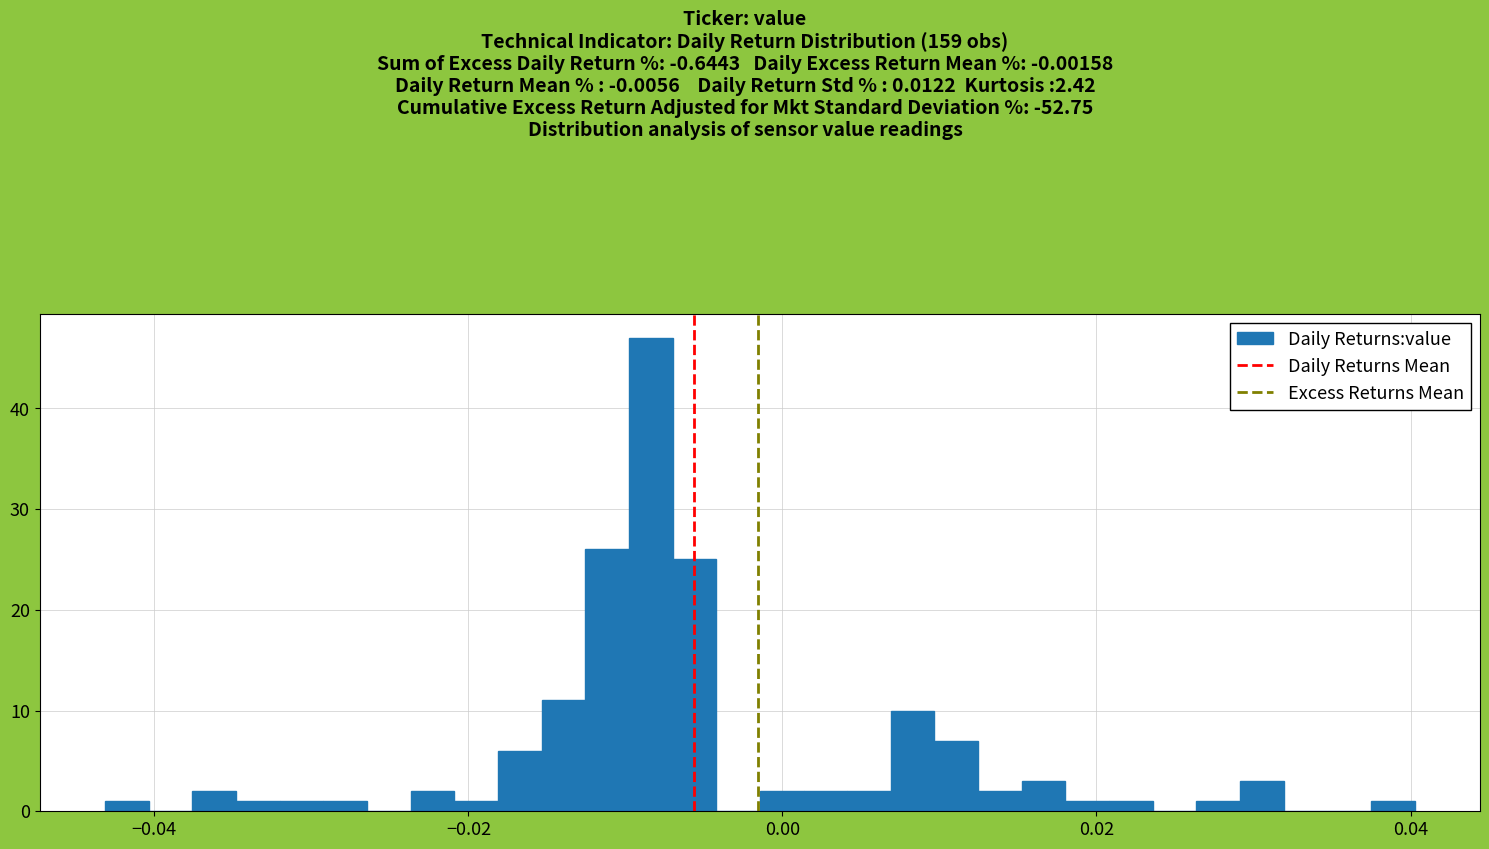

Around what value on the x-axis is the tallest bar? Give the approximate position of its centre, as read against the axis.

-0.008